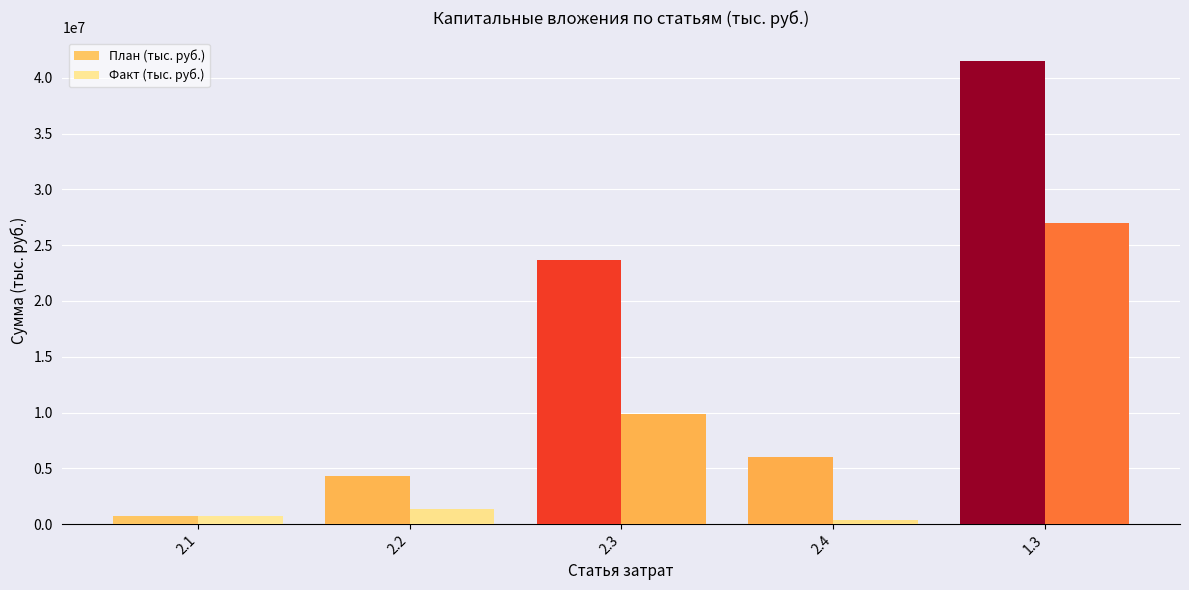

At which label does Факт (тыс. руб.) reach its peak?

1.3